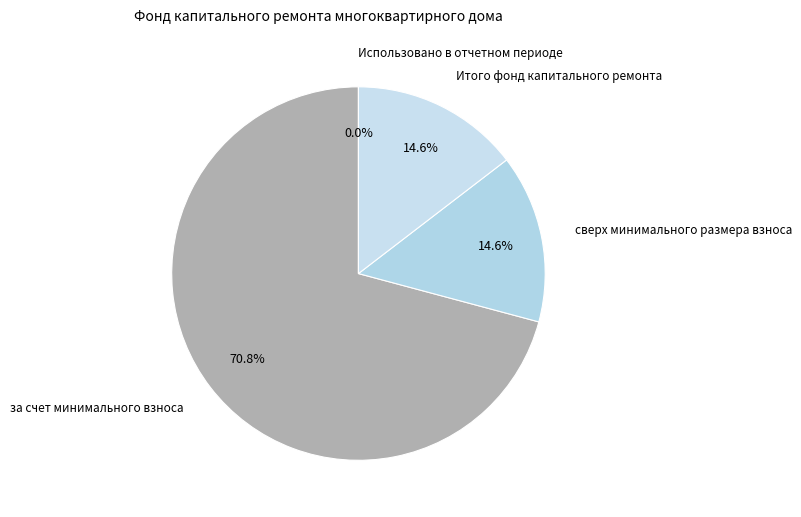

Count the number of slices in the pie.

4